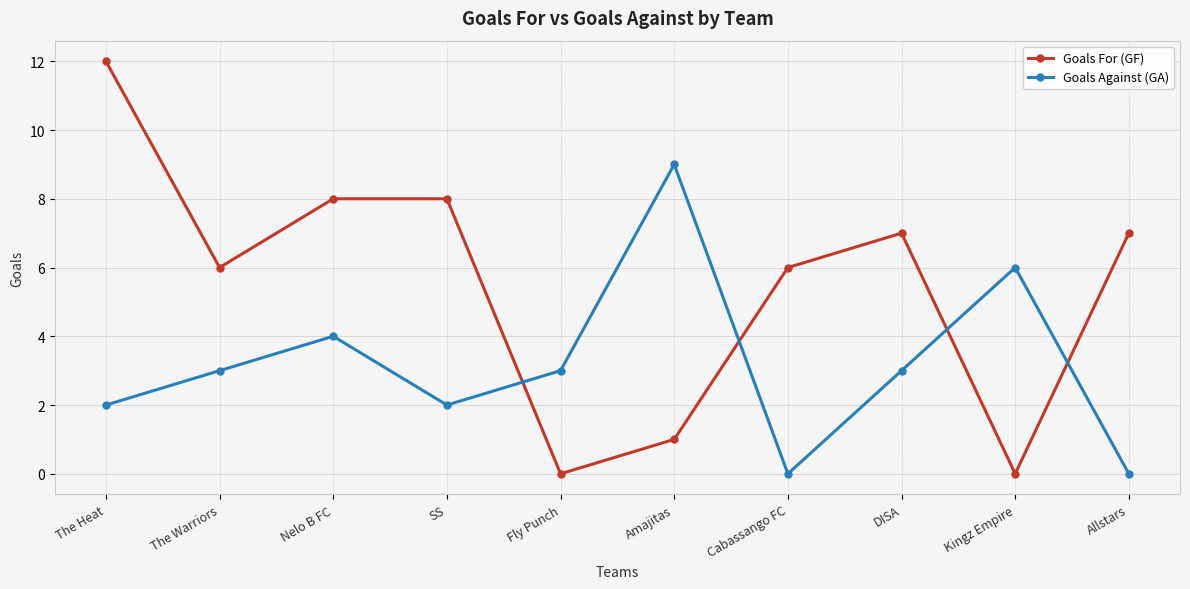

What is the difference between the highest and lowest values at Nelo B FC?

4